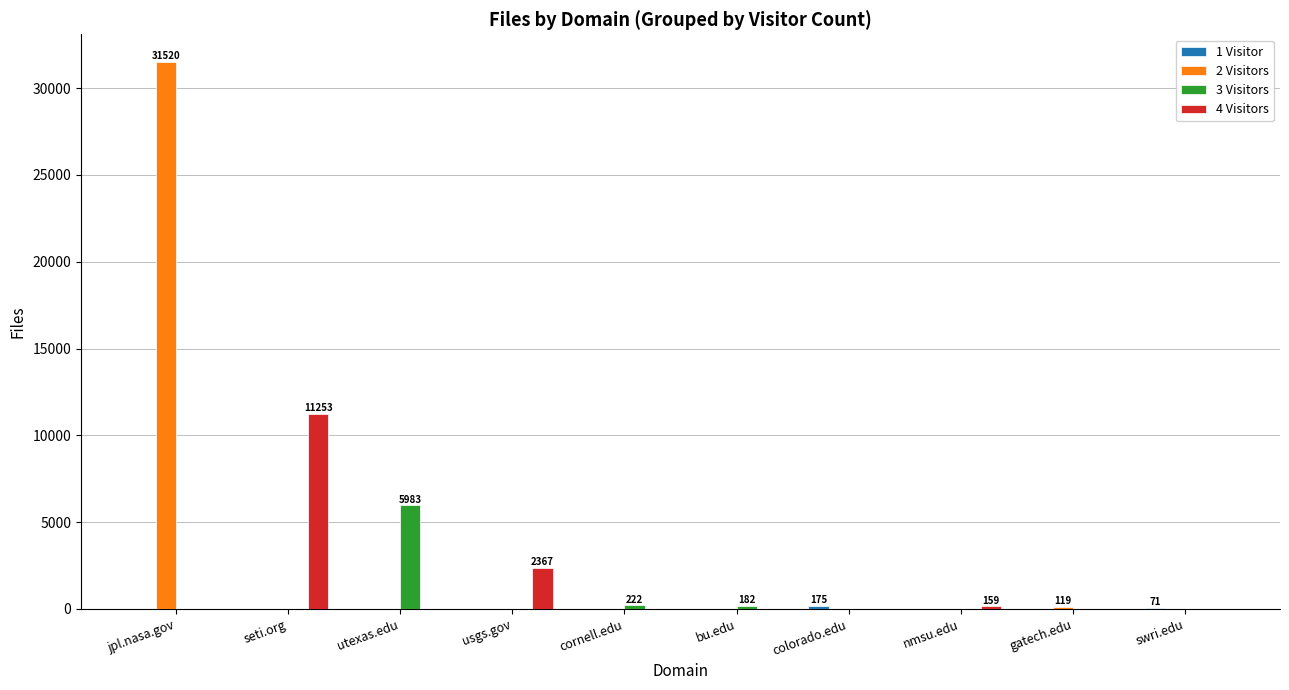

Is it true that 2 Visitors equals 0 at colorado.edu?

True